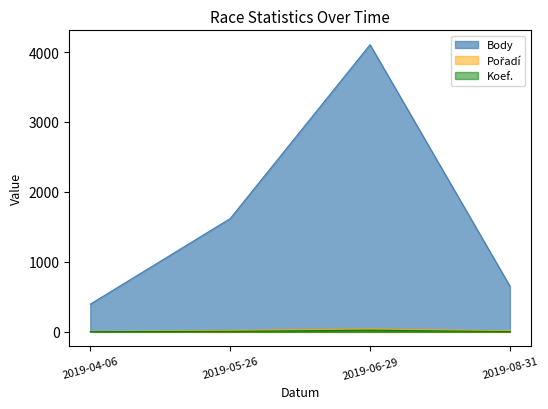

What is the difference between the maximum and minimum values in the Koef. series?

22